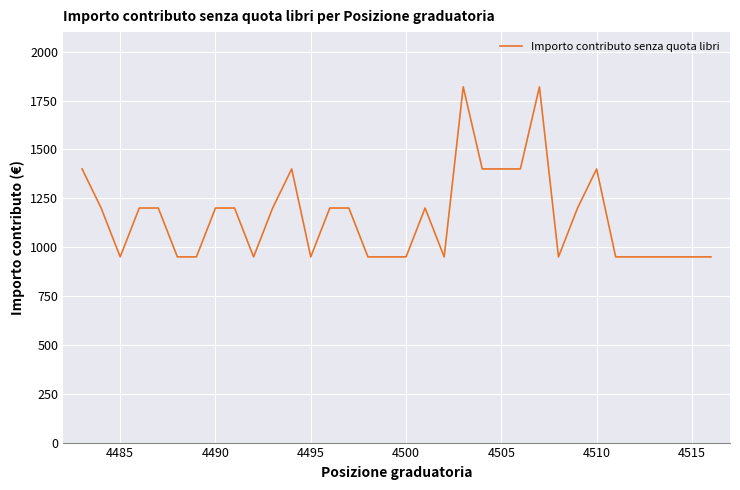

What is the minimum value shown in the chart?

950